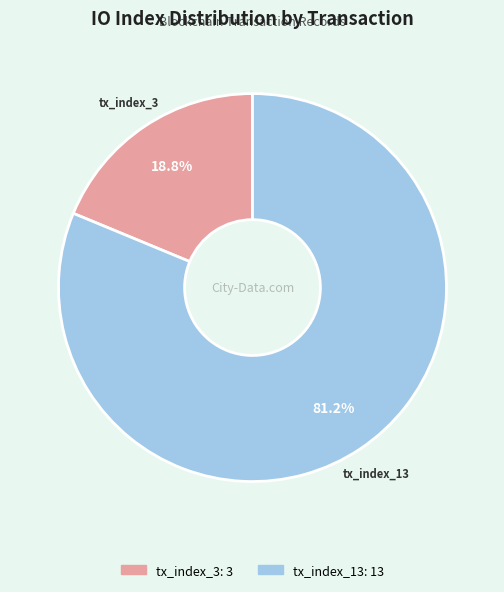

What percentage is the tx_index_13 slice, to the nearest percent?

81%